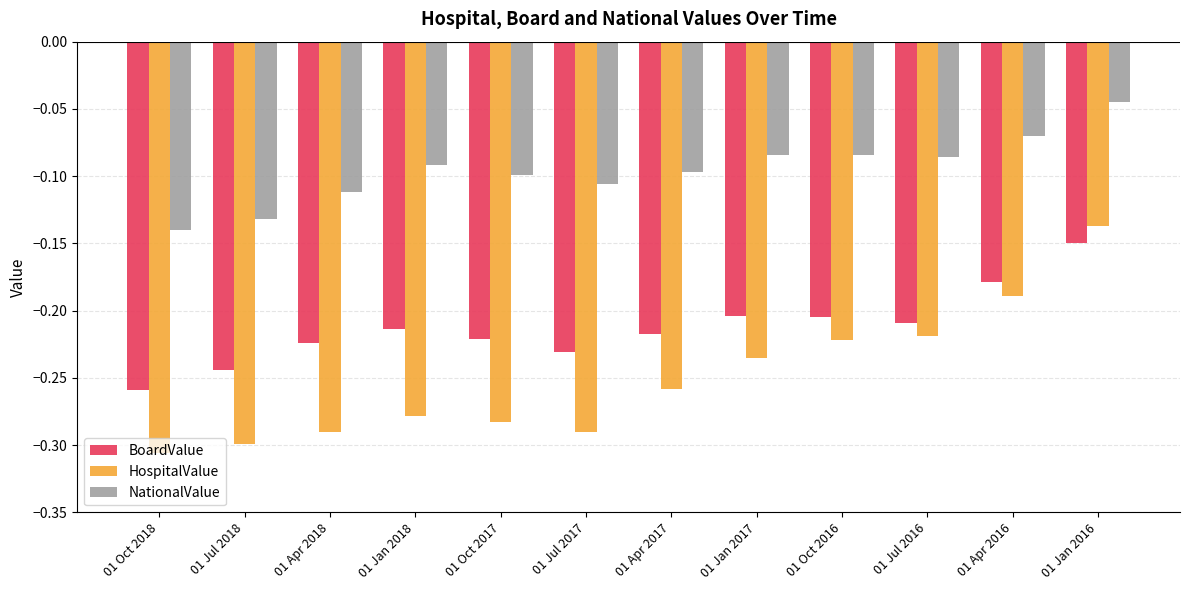

What position from the right is 01 Apr 2016?

2